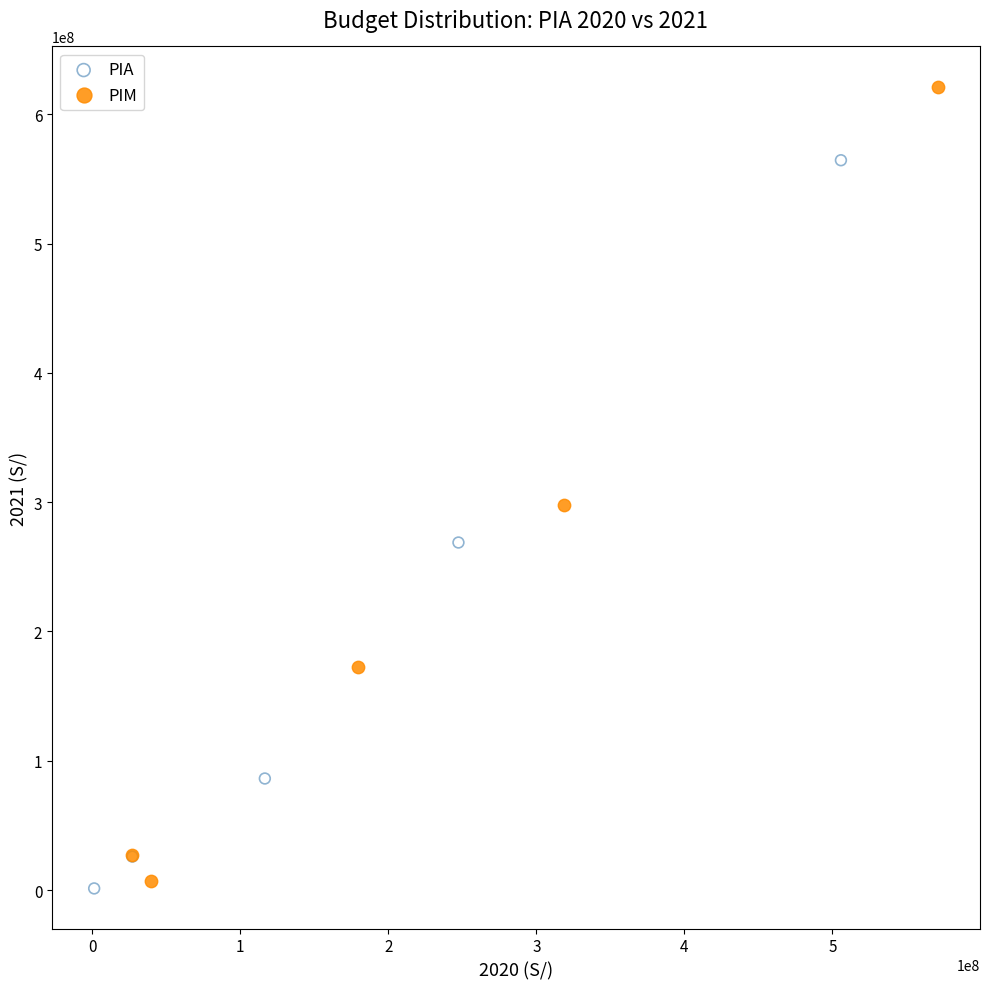

Which series reaches the maximum Y coordinate?

PIM